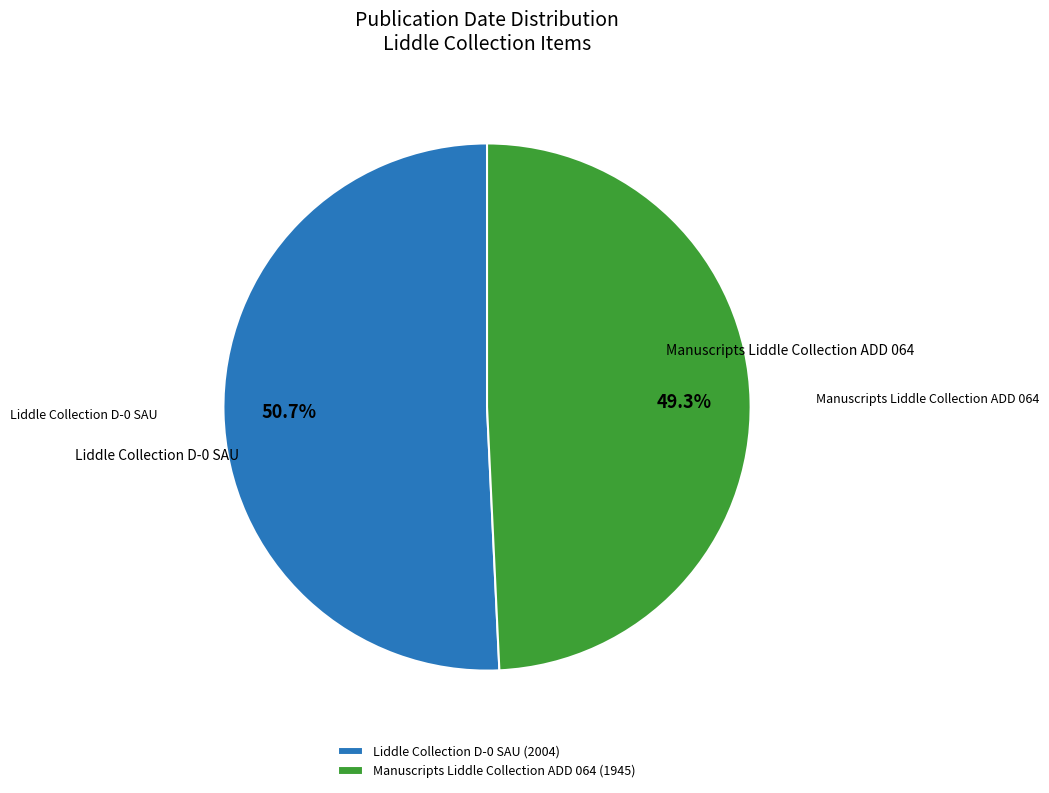

Is it true that Liddle Collection D-0 SAU is 58% of the pie?

False